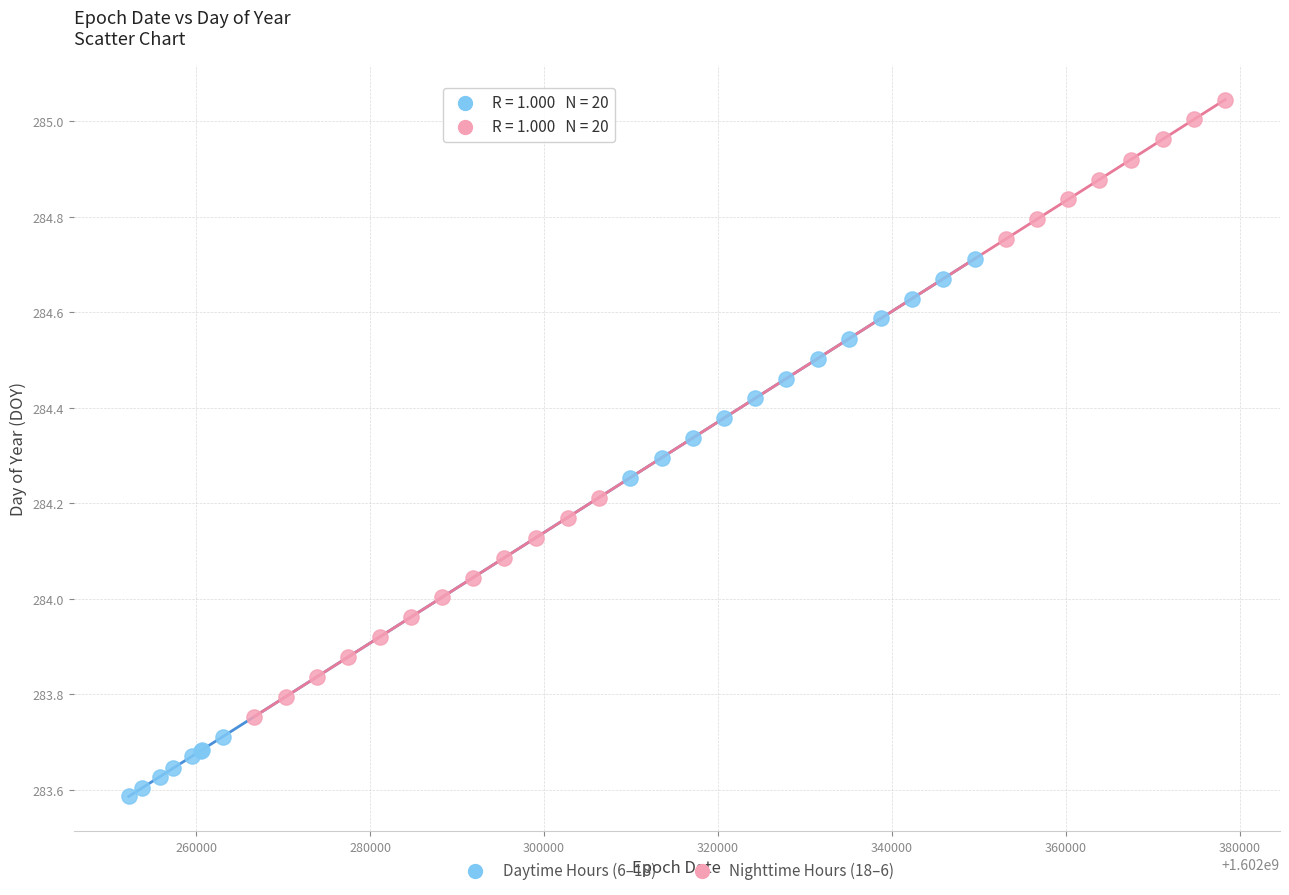

Which series has the largest Y range (max minus min)?

Nighttime Hours (18–6)